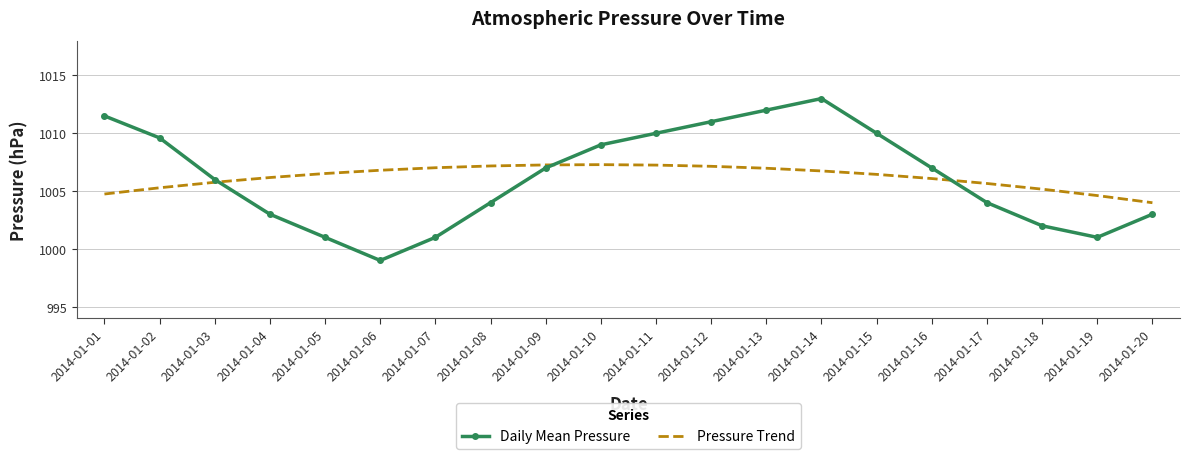

What is the total value across all series at 2014-01-10?

2016.3